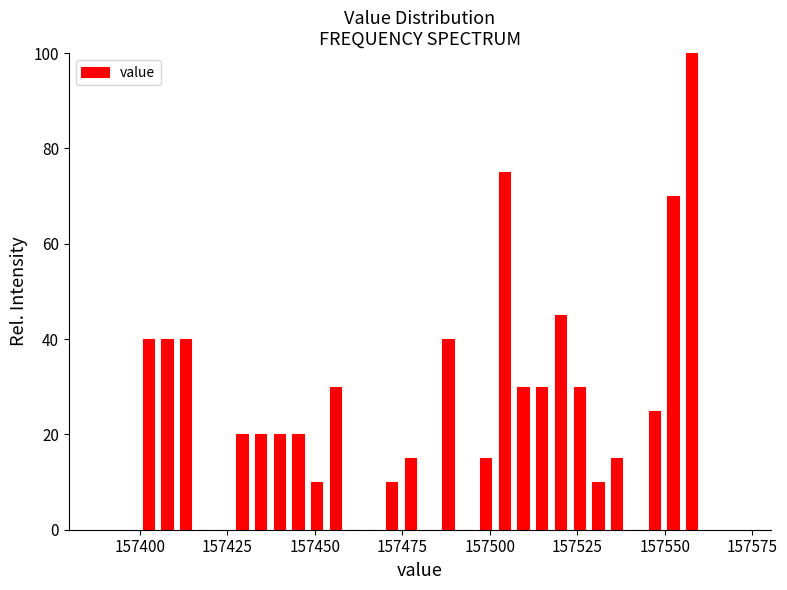

Read against the x-axis, roughly where is the centre of the tallest bar?

157560